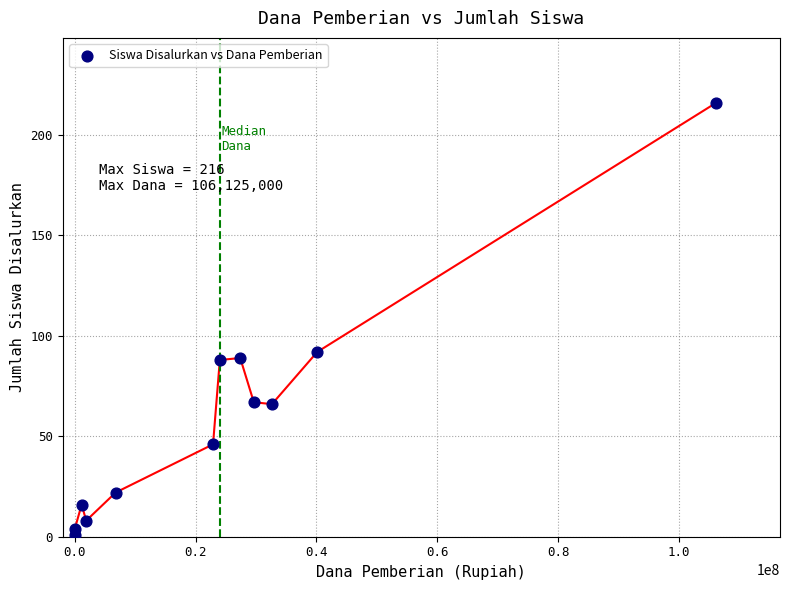

What is the range of Y values (max minus min)?

215